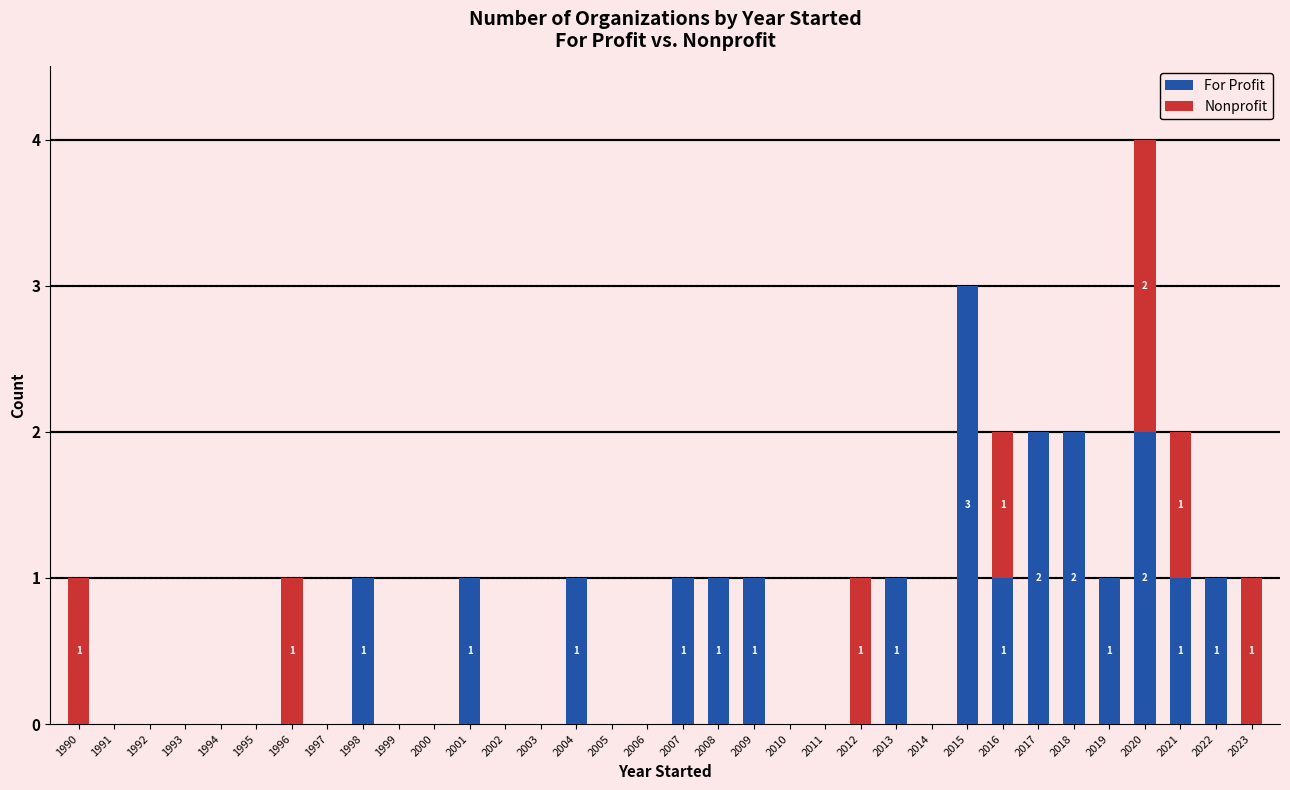

The value of For Profit at 2014 is 0. True or false?

True